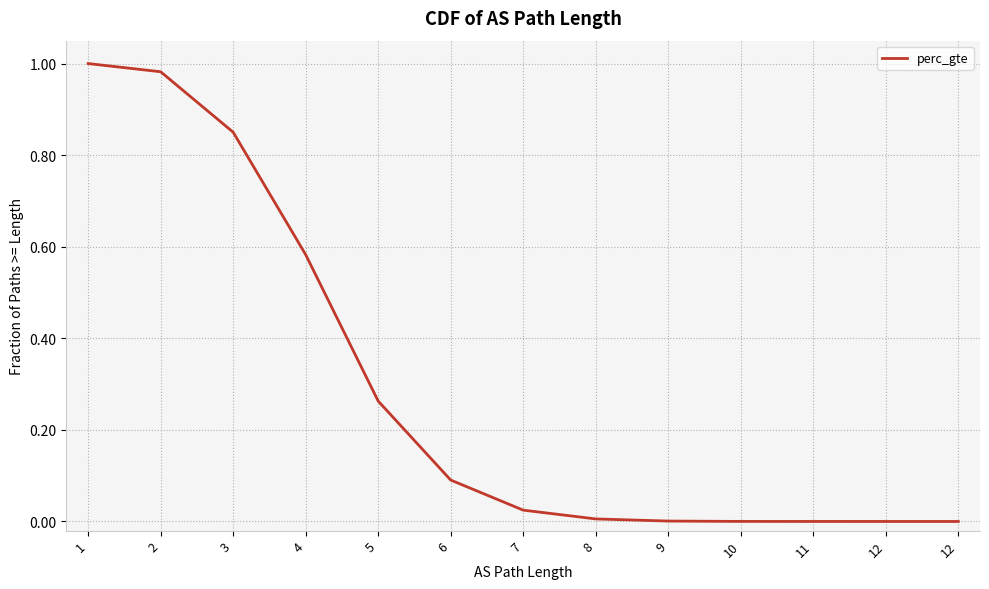

Reading left to right, transcribe all the data shown in this chart.

1=1.0	2=1.0	3=0.9	4=0.6	5=0.3	6=0.1	7=0.0	8=0.0	9=0.0	10=0.0	11=0.0	12=0.0	12=0.0